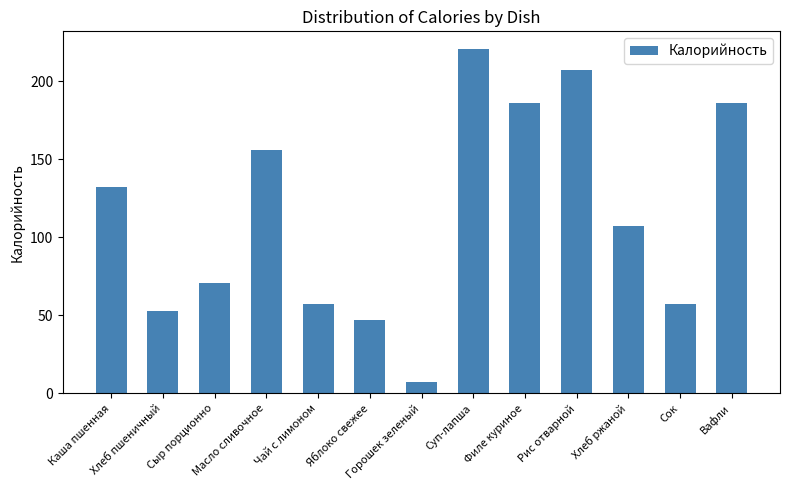

How many data points does each series have?

13